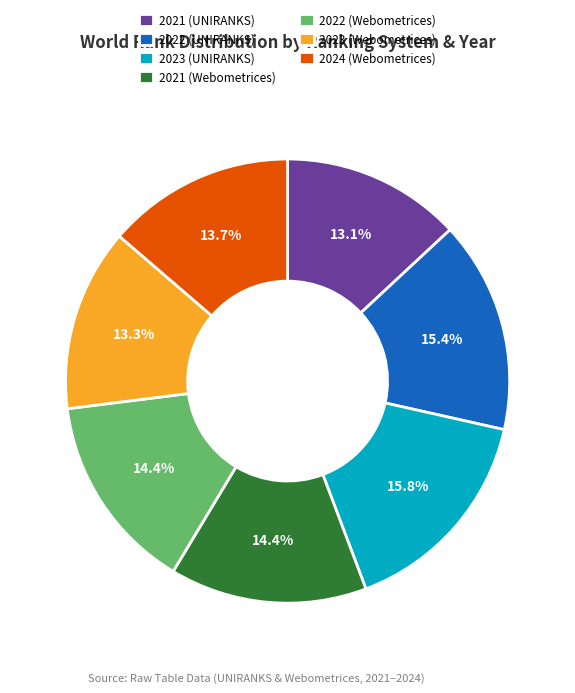

To the nearest percent, what percentage of the pie is 2022 (UNIRANKS)?

15%